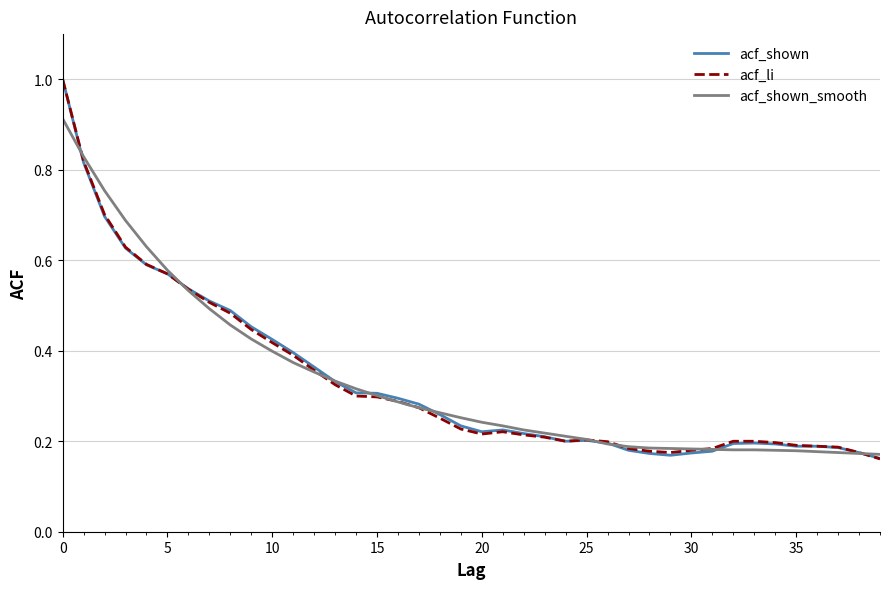

What is the maximum value shown in the chart?

1.0